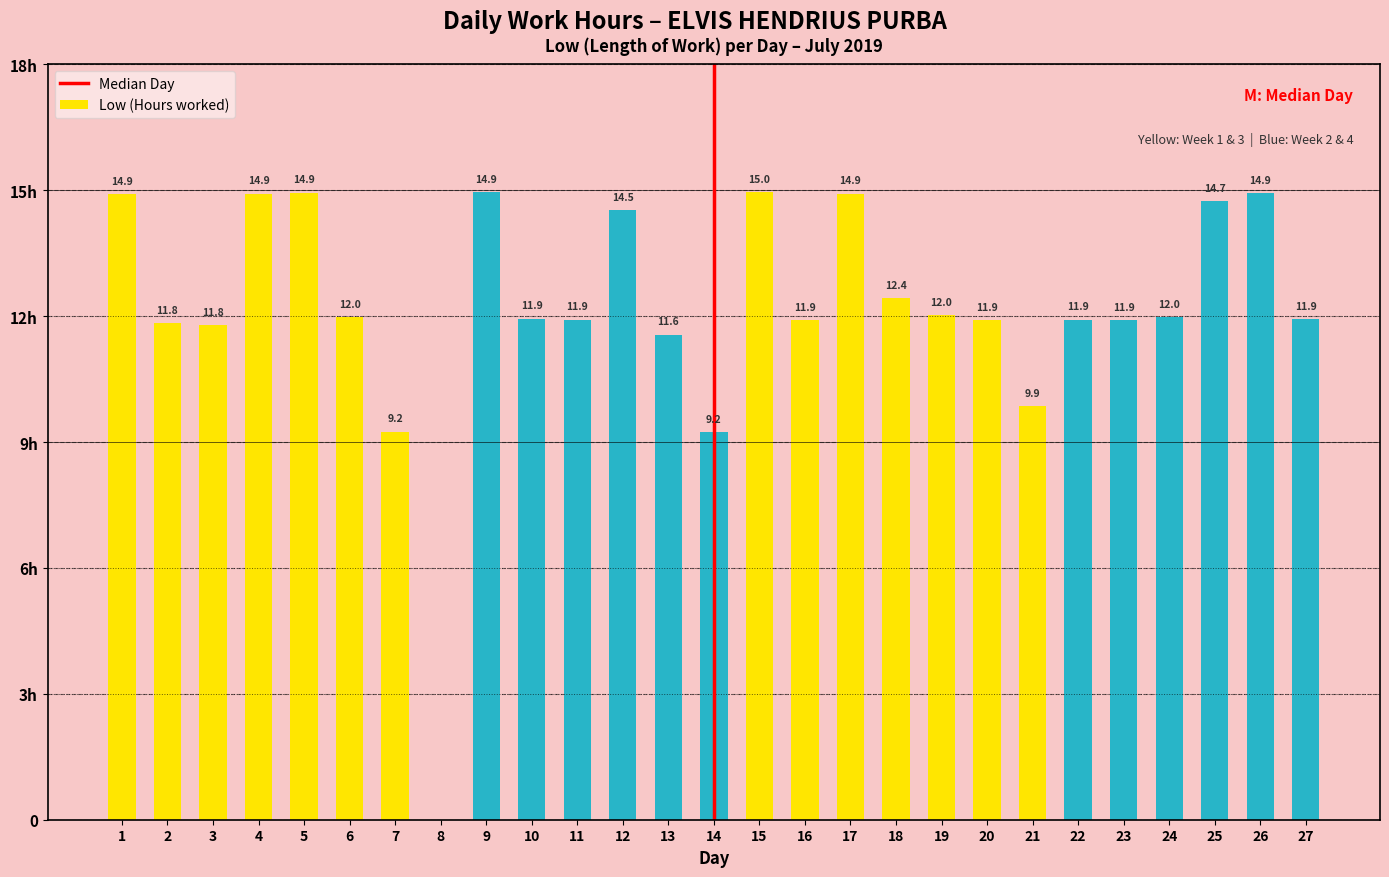

Reading left to right, list all the values displayed in this chart.

1=14.9	2=11.8	3=11.8	4=14.9	5=14.9	6=12.0	7=9.2	8=0.0	9=14.9	10=11.9	11=11.9	12=14.5	13=11.6	14=9.2	15=15.0	16=11.9	17=14.9	18=12.4	19=12.0	20=11.9	21=9.9	22=11.9	23=11.9	24=12.0	25=14.7	26=14.9	27=11.9